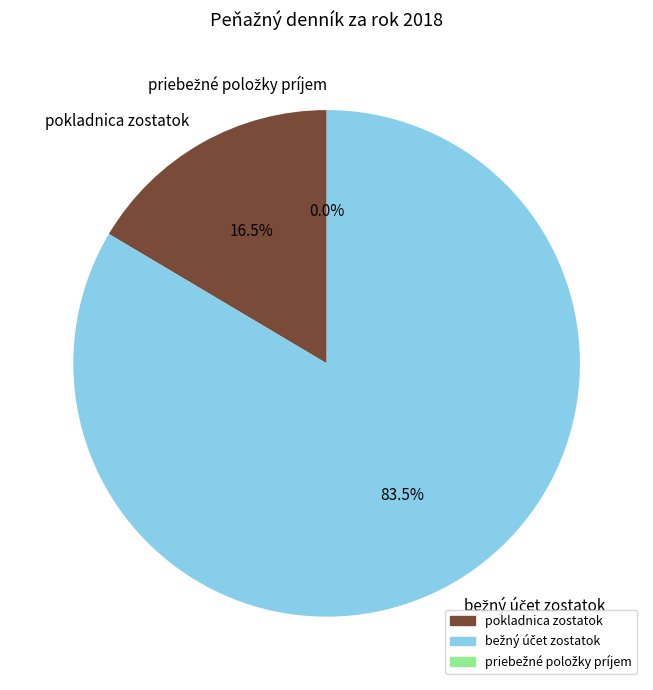

To the nearest percent, what is the difference between the largest and smallest slice percentages?

84%